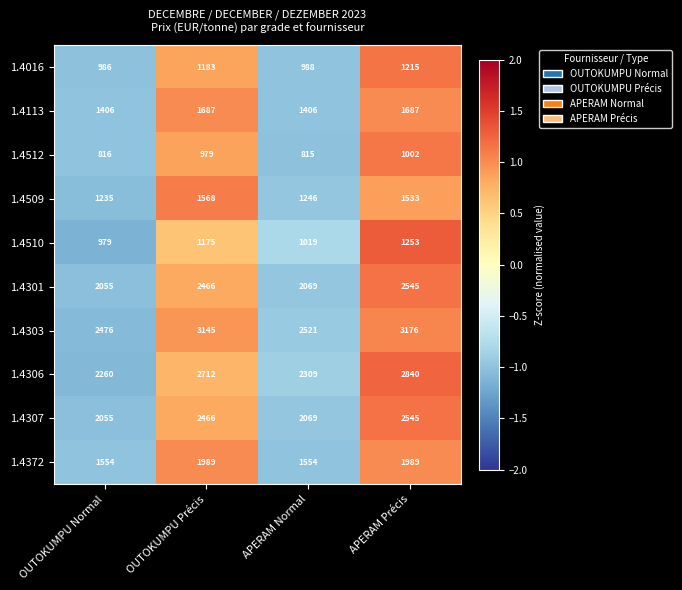

Which label corresponds to the largest value in the chart?

APERAM Précis